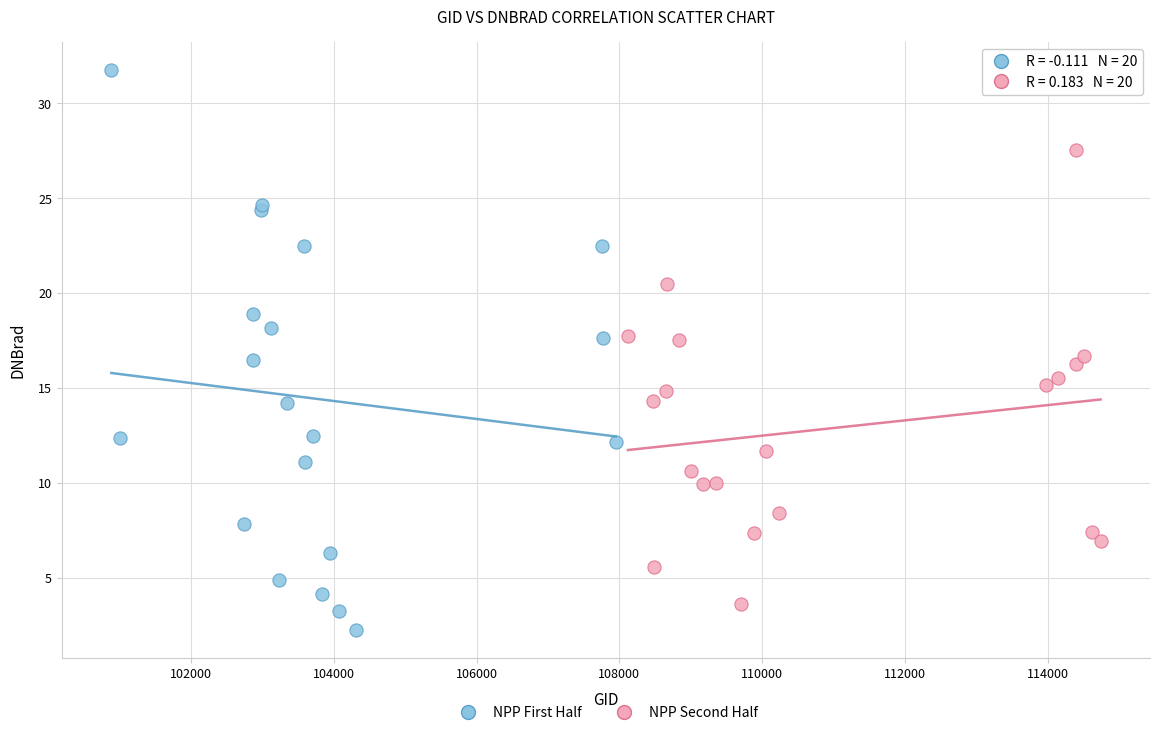

Which series reaches the minimum Y coordinate?

NPP First Half